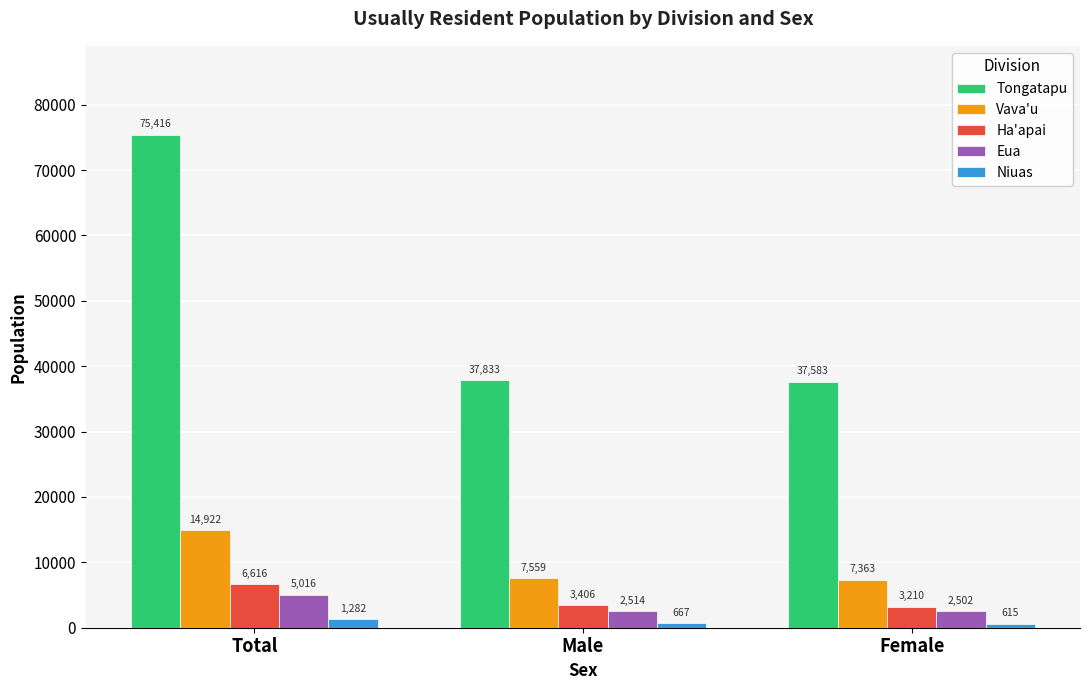

List the series in order of their peak value, lowest first.

Niuas, Eua, Ha'apai, Vava'u, Tongatapu